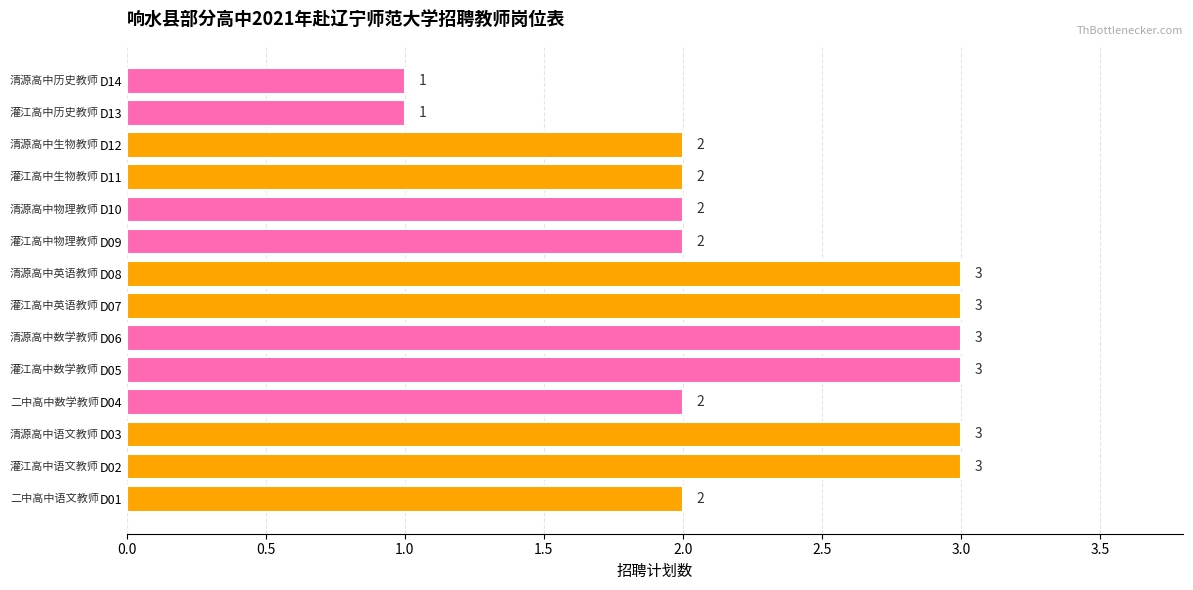

How many values are between 2 and 3?

12